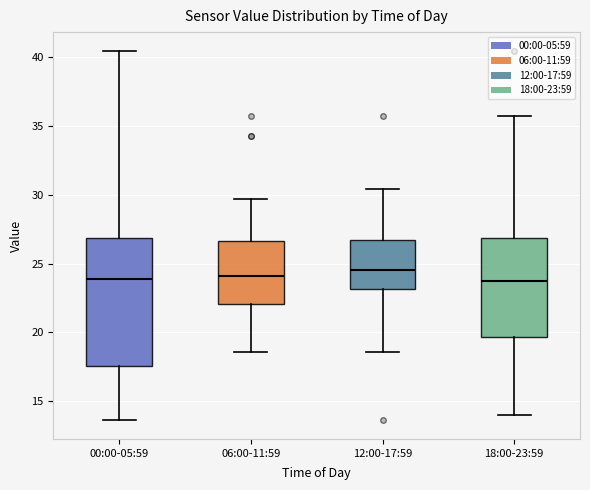

Which box is the tallest, from its lower edge to its upper edge?

00:00-05:59